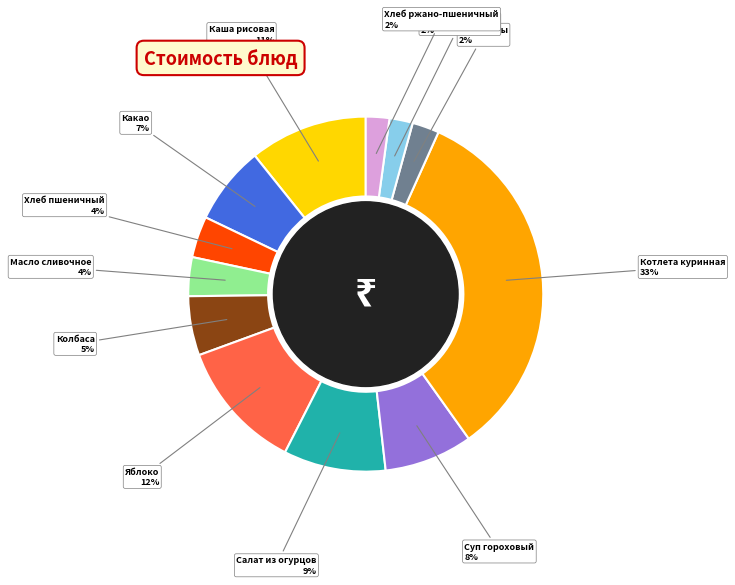

To the nearest percent, what percentage of the pie is Котлета куринная?

33%